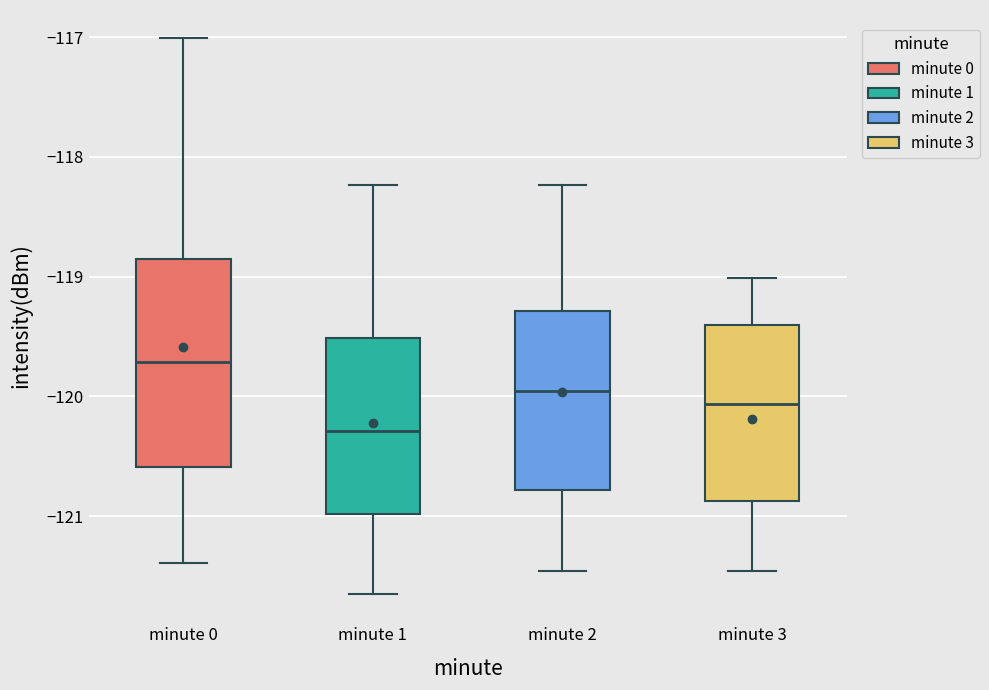

Reading left to right, transcribe this box plot: for each box, give where its median line is, the range the box spans, and where its two whiskers end, as read against the y-axis. The values are not printed on the chart, so give them approximately, as read against the axis.

minute 0: median -119.7, box -120.6 to -118.9, whiskers -121.4 to -117.0
minute 1: median -120.3, box -121.0 to -119.5, whiskers -121.7 to -118.2
minute 2: median -120.0, box -120.8 to -119.3, whiskers -121.5 to -118.2
minute 3: median -120.1, box -120.9 to -119.4, whiskers -121.5 to -119.0